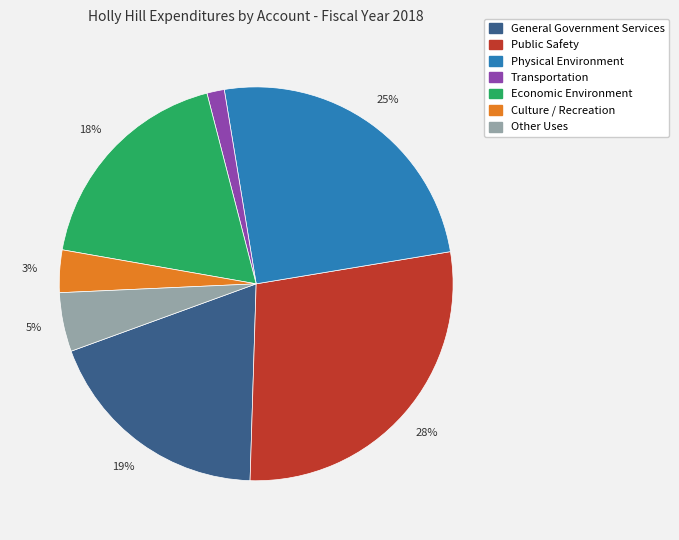

Does General Government Services represent more than half of the total?

No